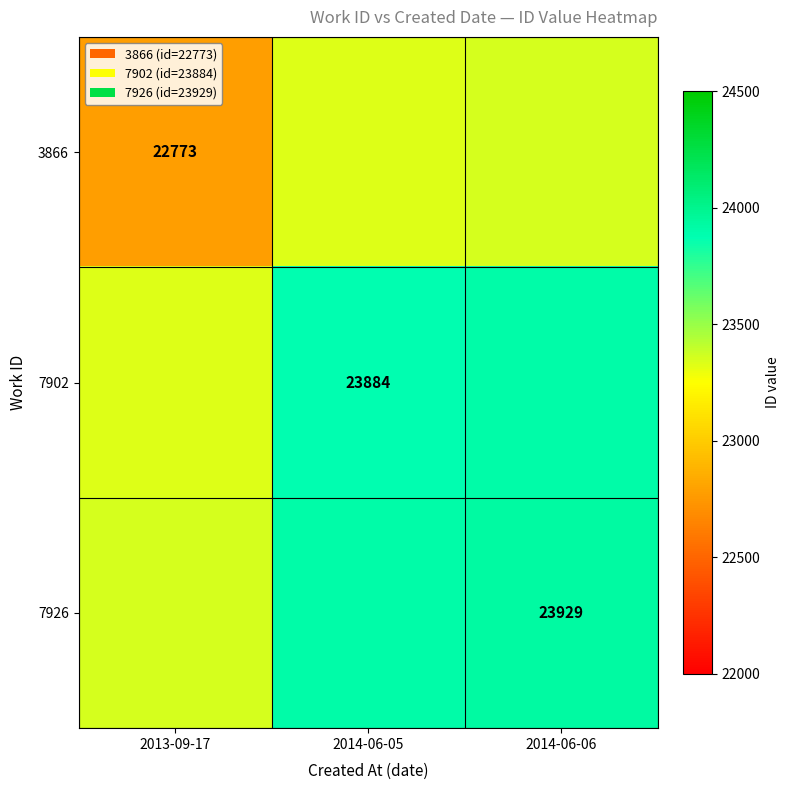

The 3866 series shows 22773.0 at 2013-09-17. True or false?

True